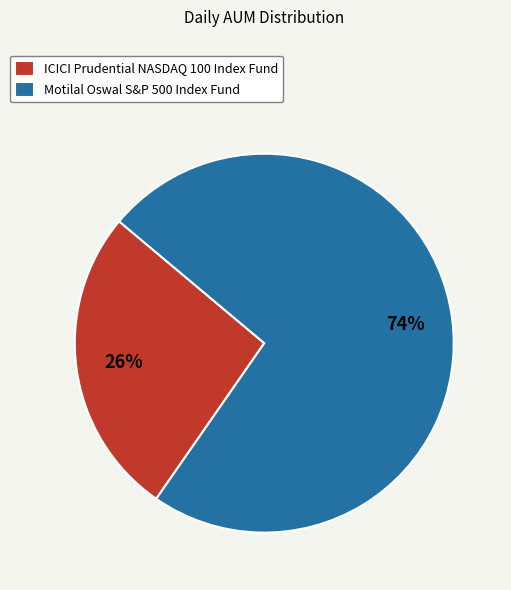

True or false: Motilal Oswal S&P 500 Index Fund accounts for 74% of the total.

True